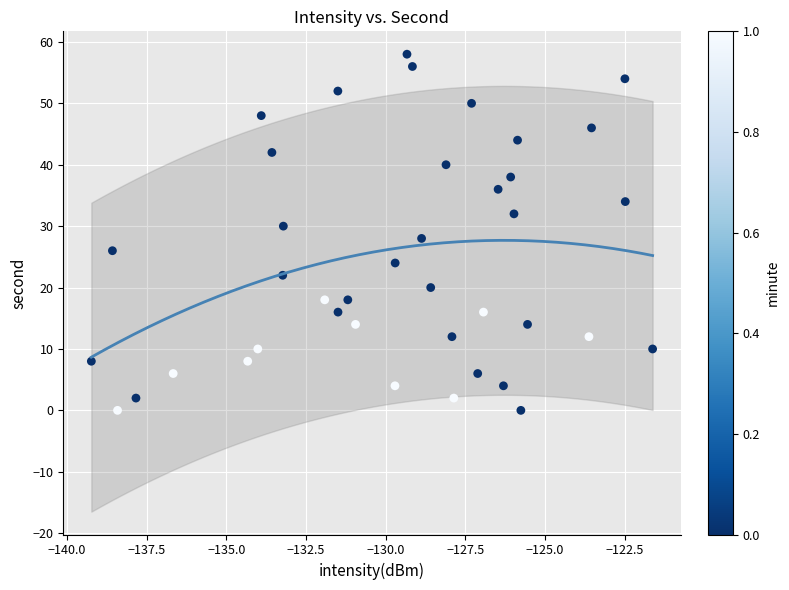

How many points are shown in the scatter plot?

40